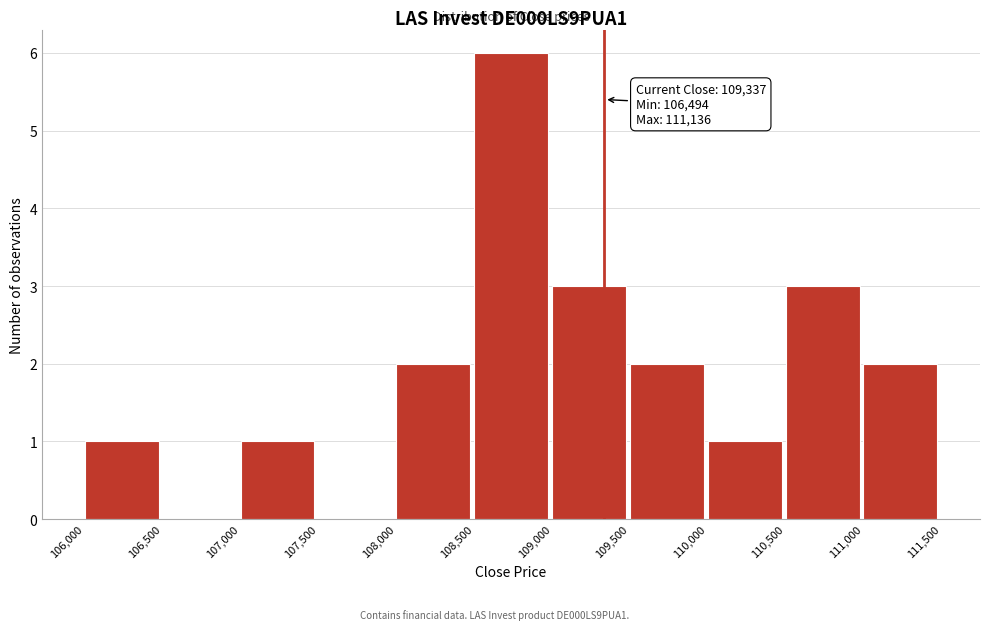

Which range on the x-axis has the tallest bar?

108,500 to 109,000